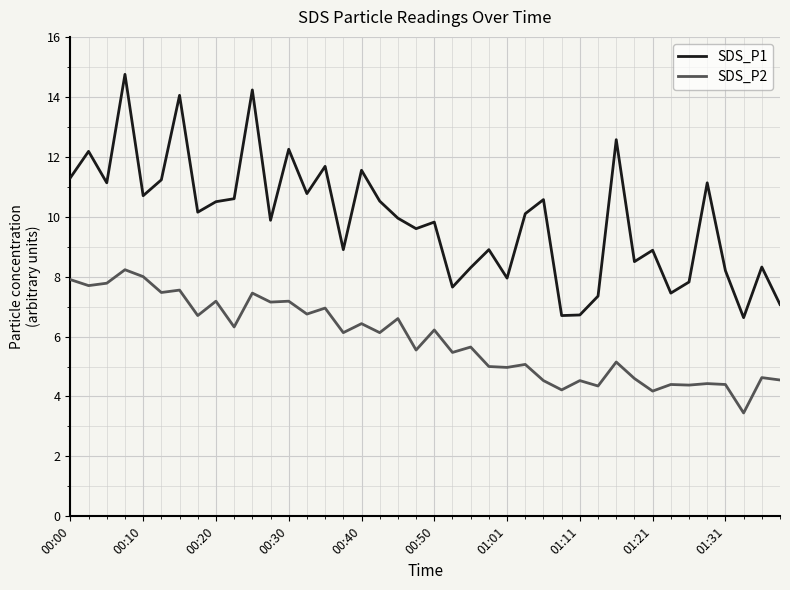

Rank the series by their average value, from highest to lowest.

SDS_P1, SDS_P2